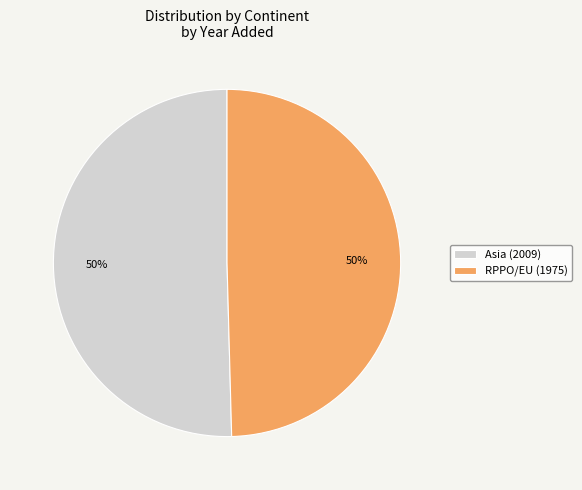

To the nearest percent, what percentage of the pie is Asia (2009)?

50%